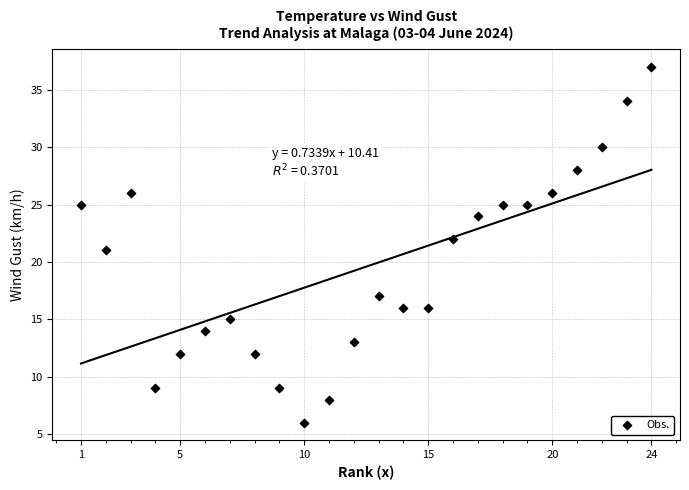

What is the range of X values (max minus min)?

23